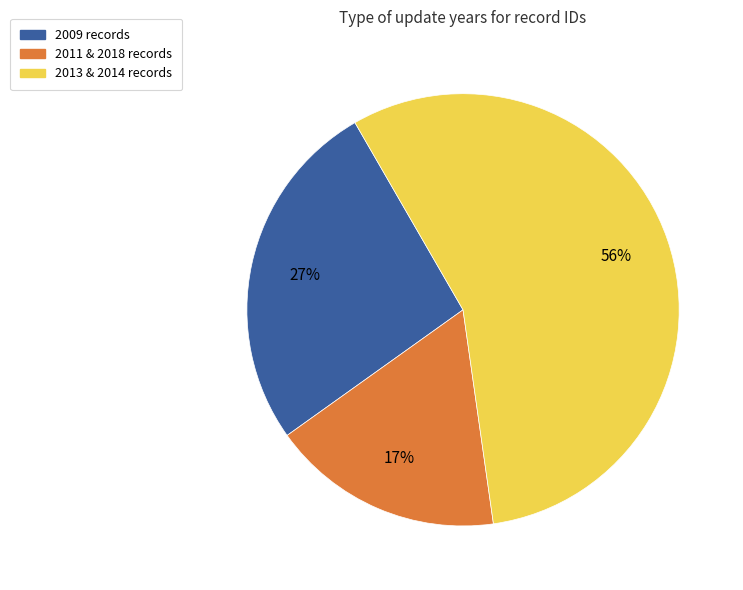

Does 2013 & 2014 records represent more than half of the total?

Yes